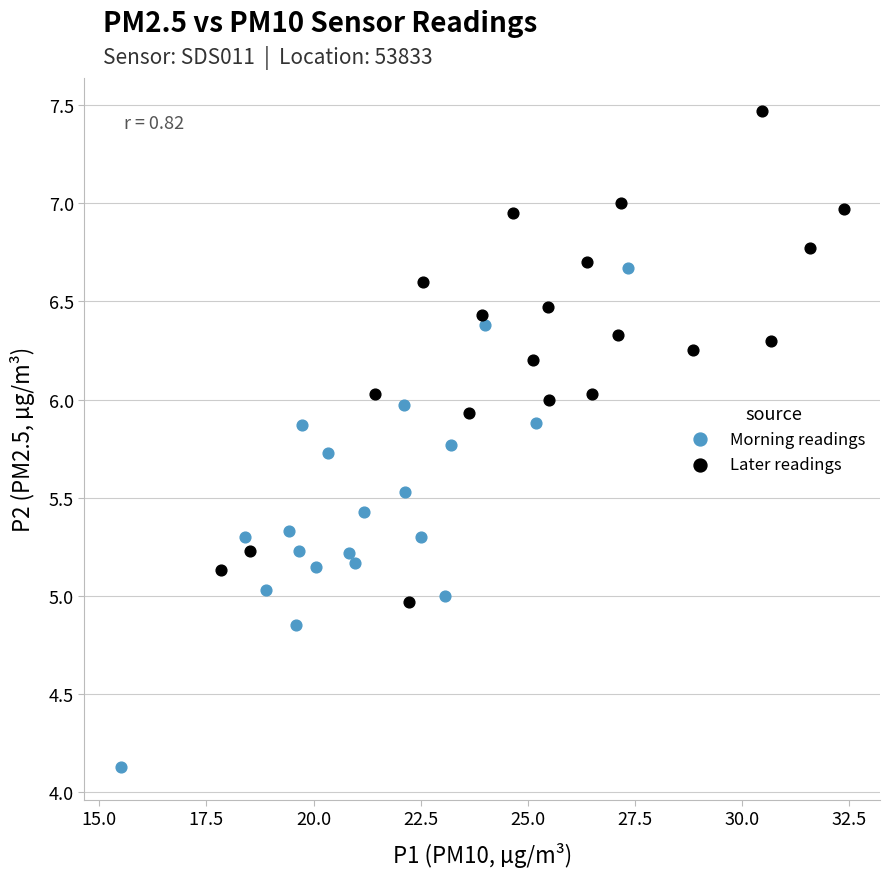

Which series contains the lowest Y value?

Morning readings